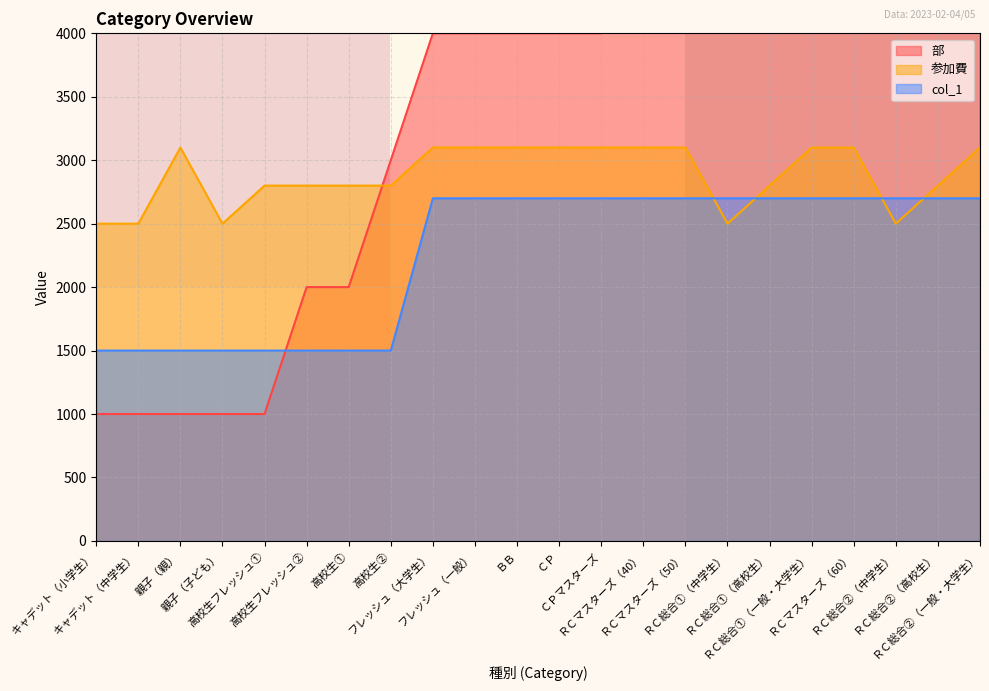

How many intersections are there between 参加費 and col_1?

4